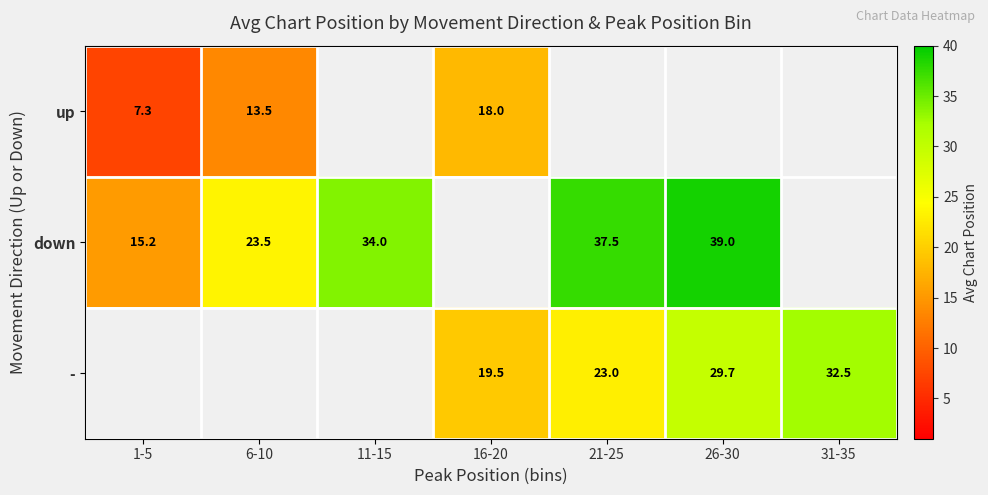

The down series shows 17.7 at 11-15. True or false?

False